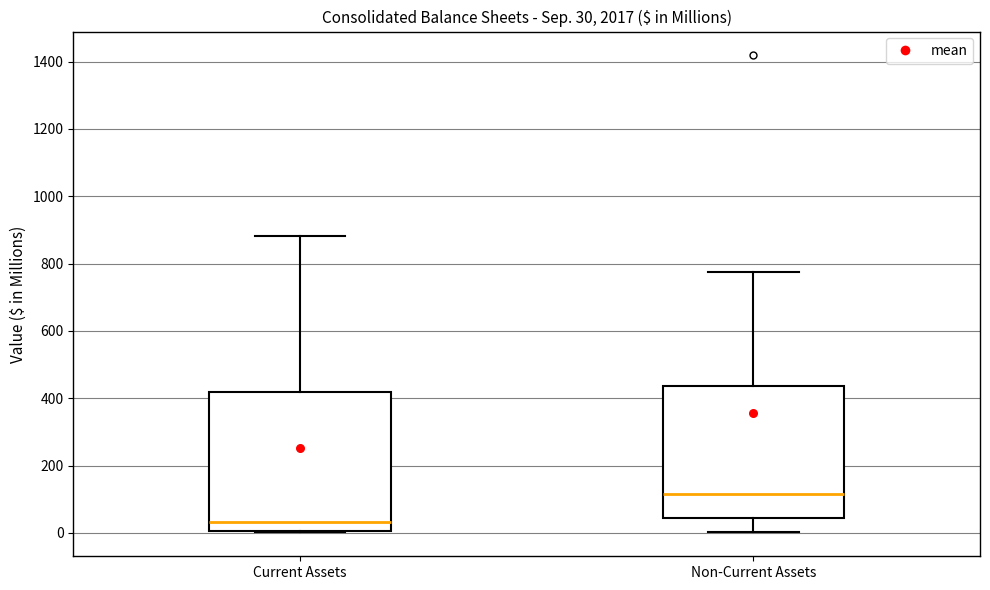

Which box has the lowest median line?

Current Assets